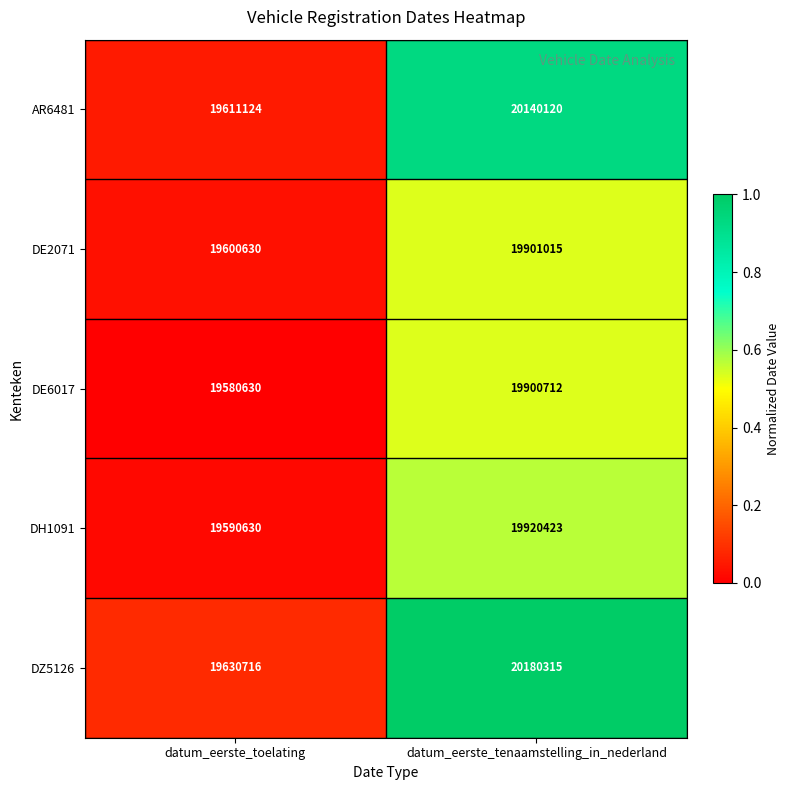

The value of DE2071 at datum_eerste_tenaamstelling_in_nederland is 19901015. True or false?

True